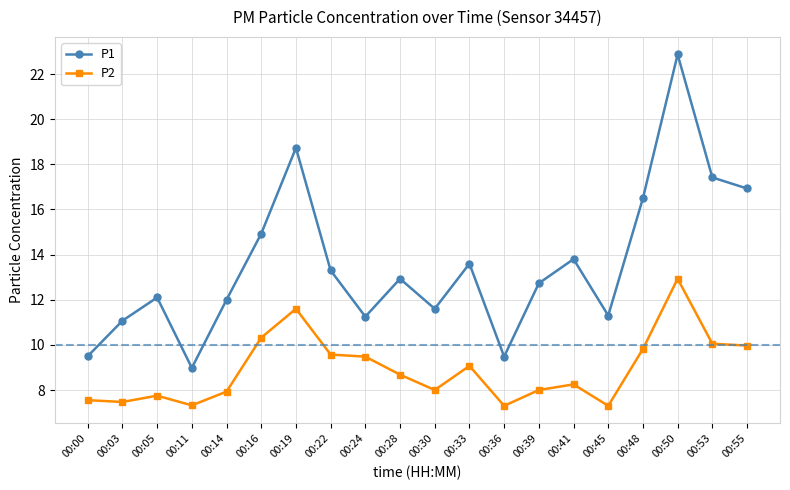

Is this an area chart (filled region under the line)?

No